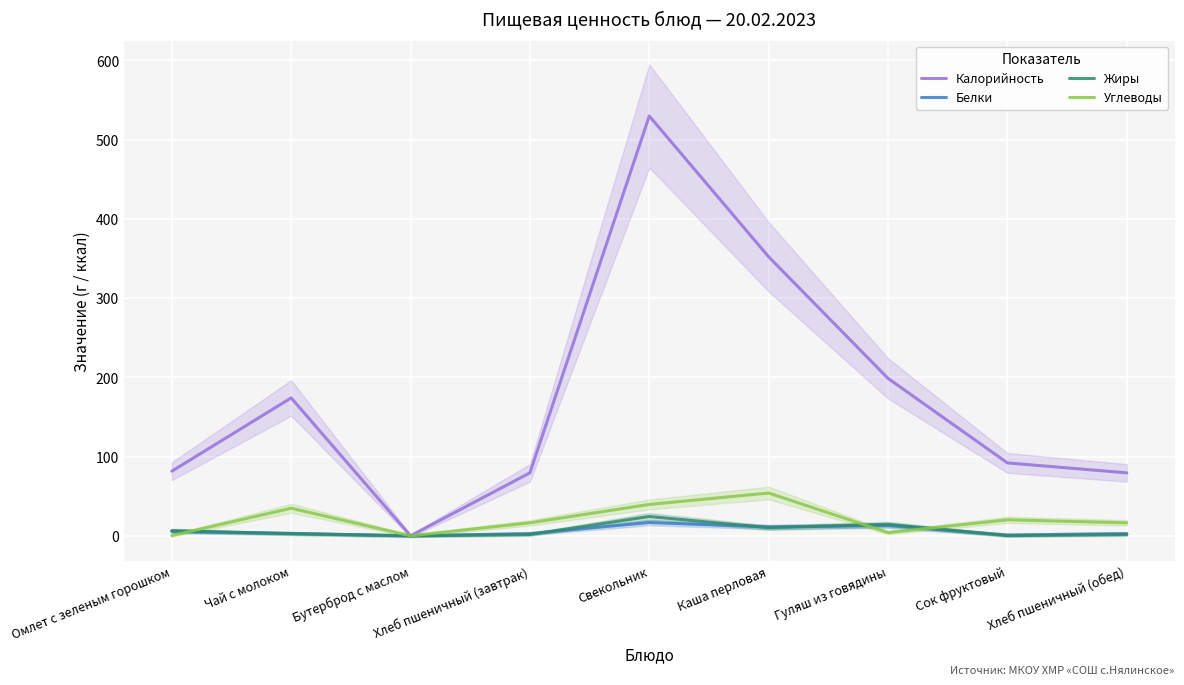

Between Омлет с зеленым горошком and Гуляш из говядины, which is larger?

Гуляш из говядины